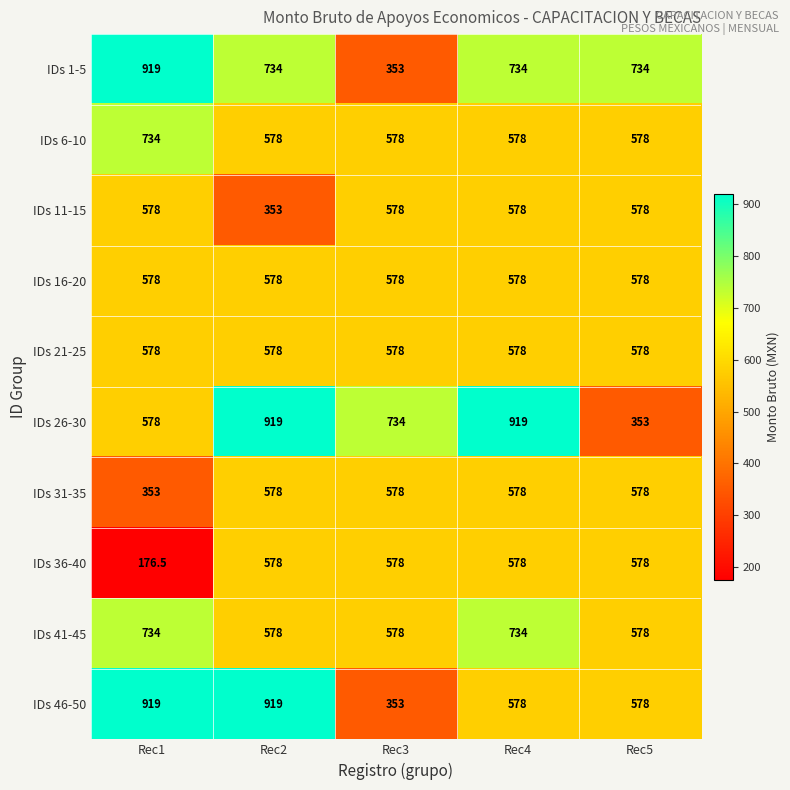

At which category is the sum across all series the highest?

Rec4